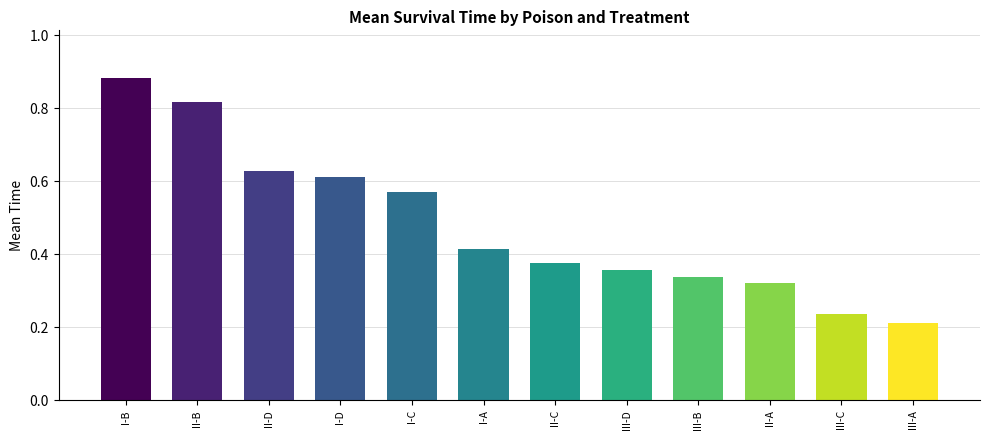

What is the sum of all values?

5.7